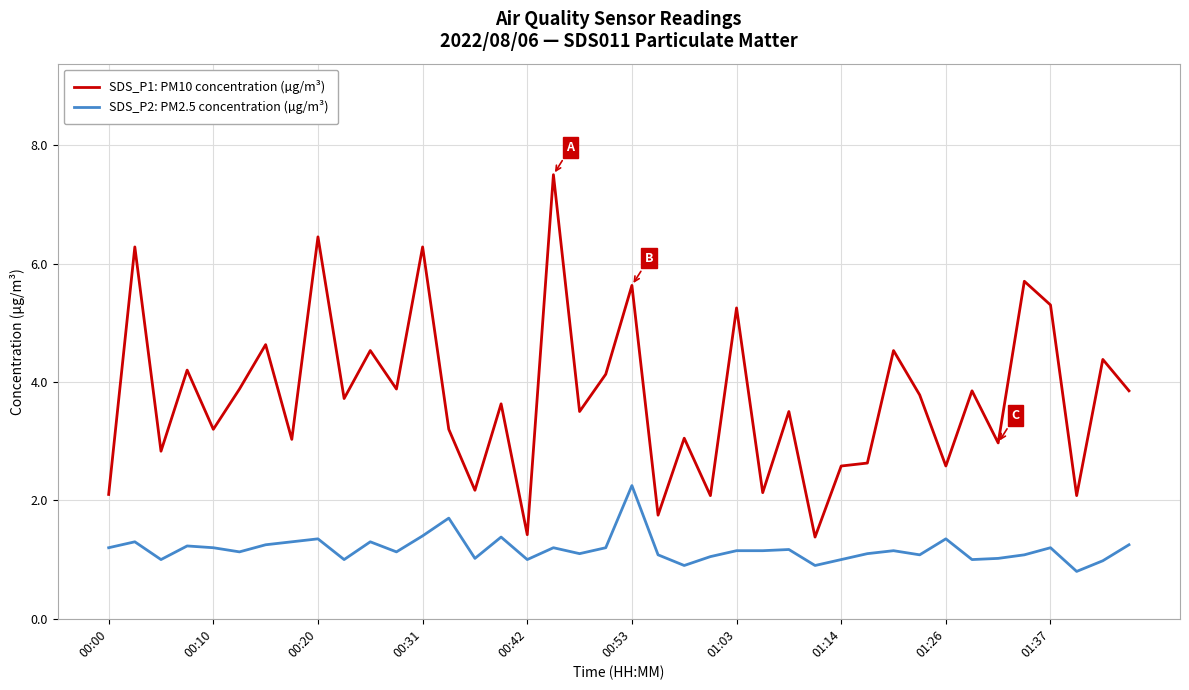

True or false: SDS_P1: PM10 concentration (µg/m³) and SDS_P2: PM2.5 concentration (µg/m³) intersect in this chart.

False